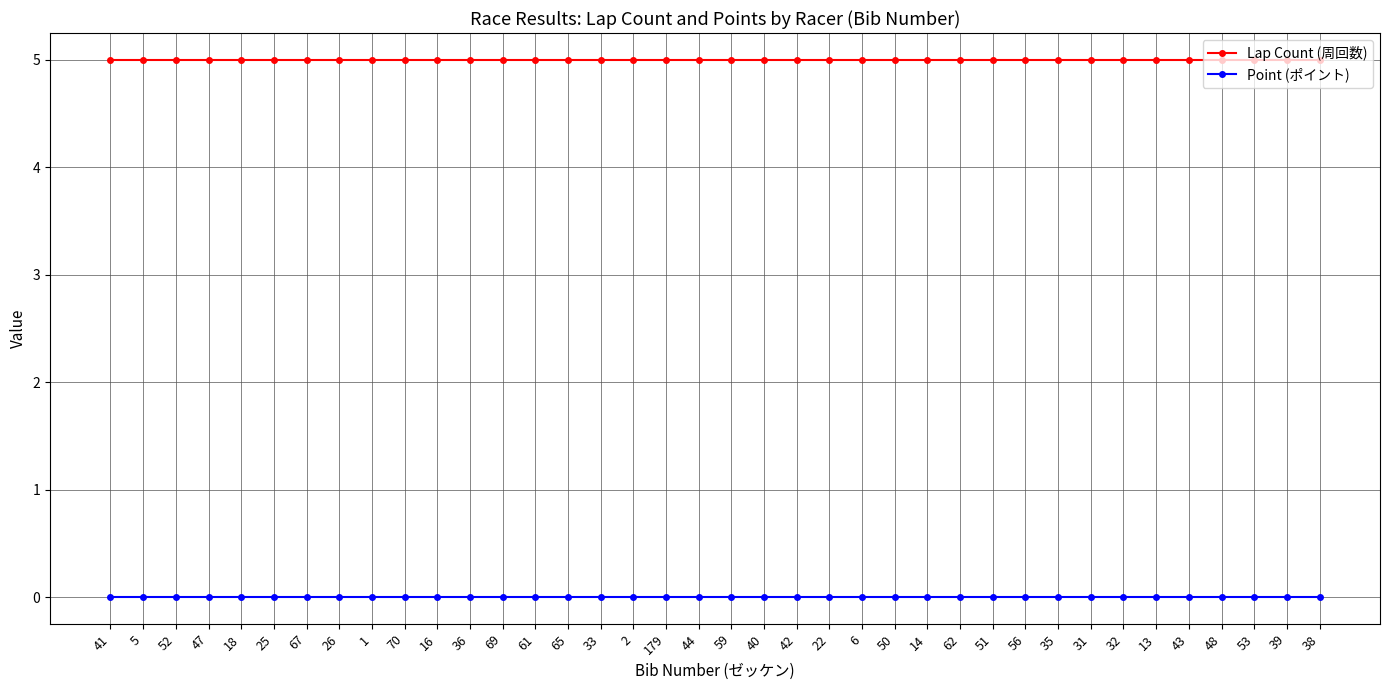

True or false: Point (ポイント) and Lap Count (周回数) cross at least once.

False